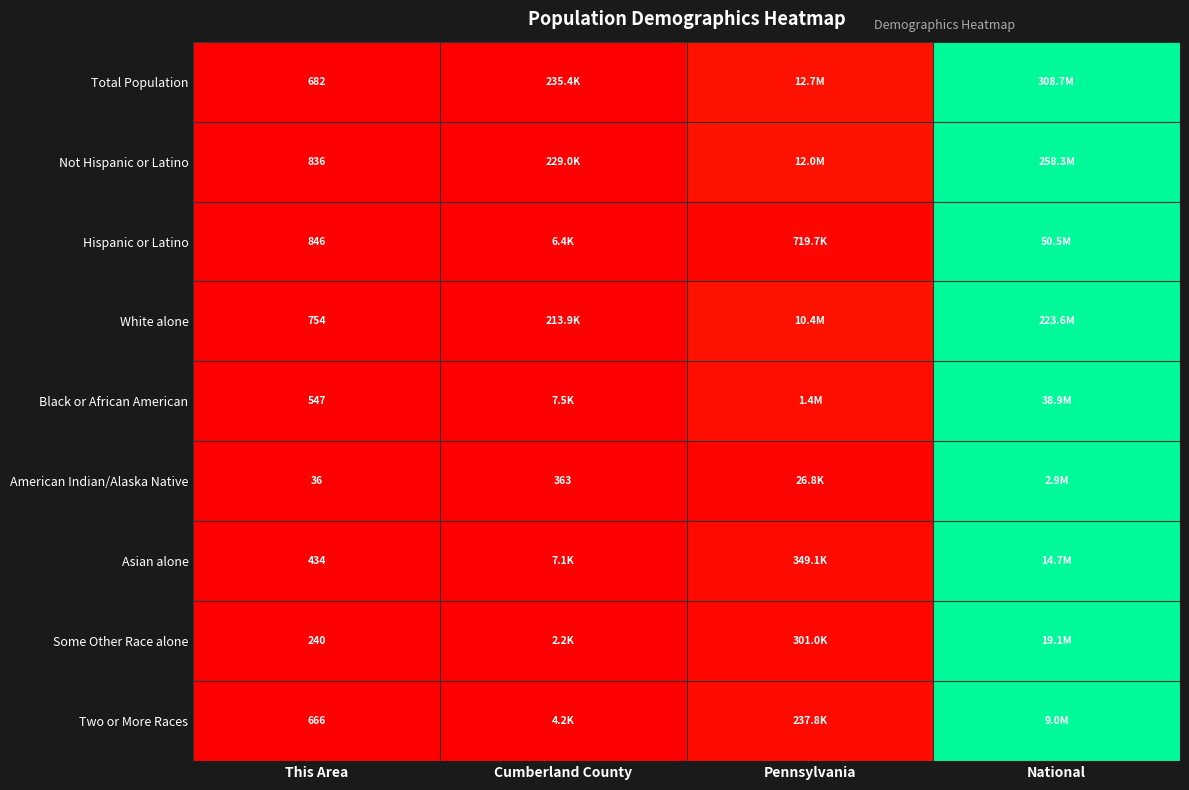

Which category has the lowest value across all series?

This Area